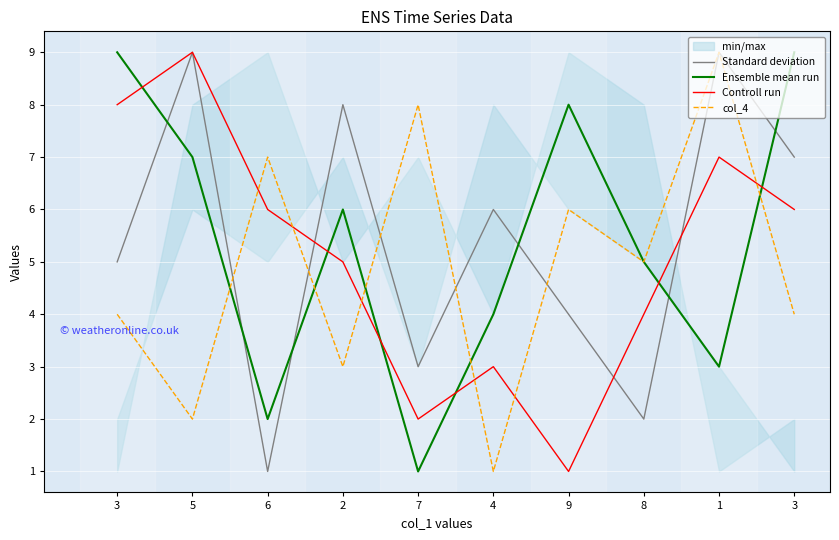

At which label does Standard deviation reach its minimum?

6